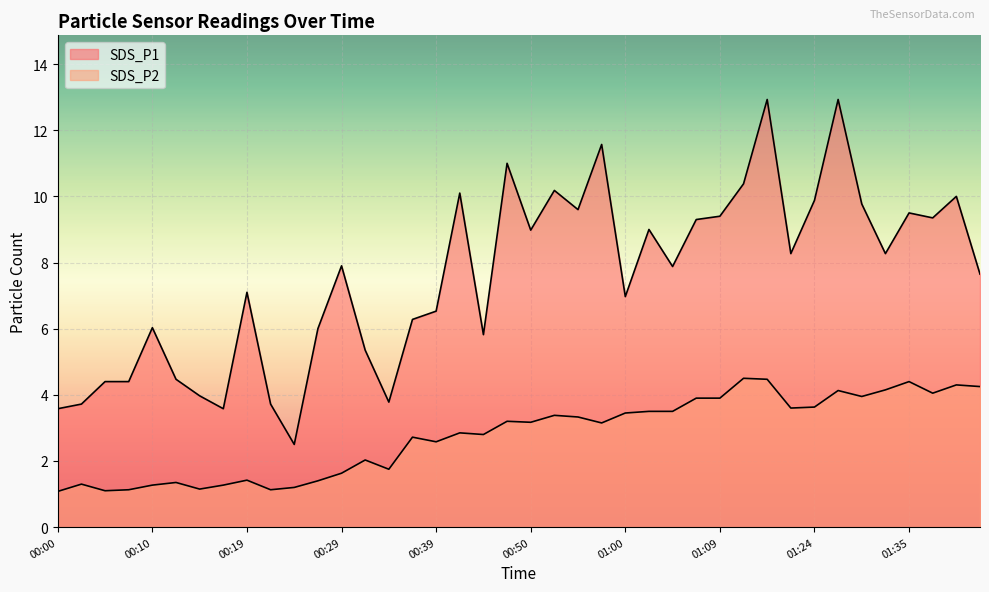

Which series has the largest total across all categories?

SDS_P1